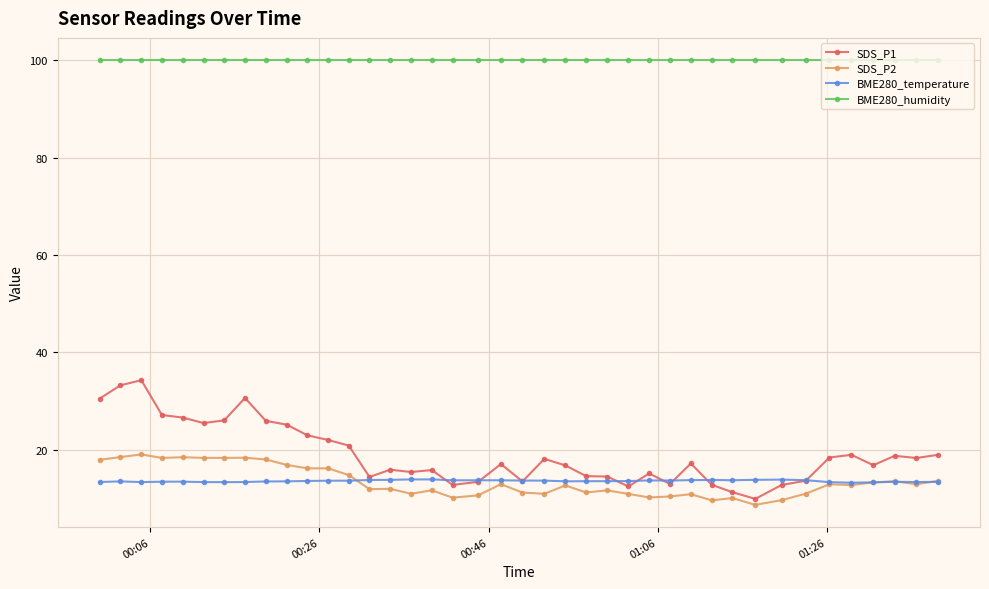

Does the chart have visible grid lines?

Yes